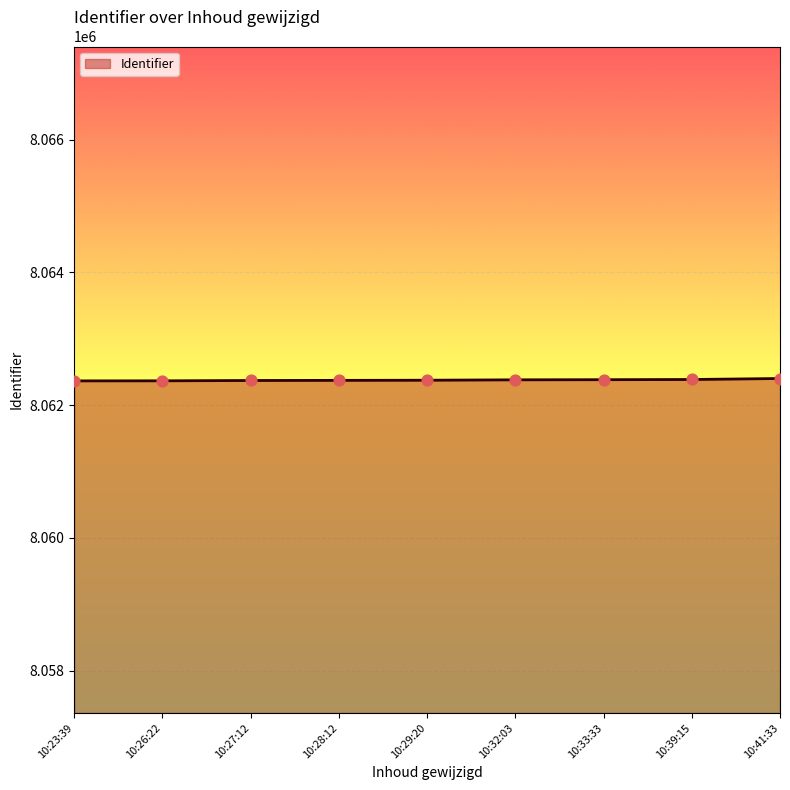

What is the ratio of the value at 10:39:15 to the value at 10:32:03?

1.0